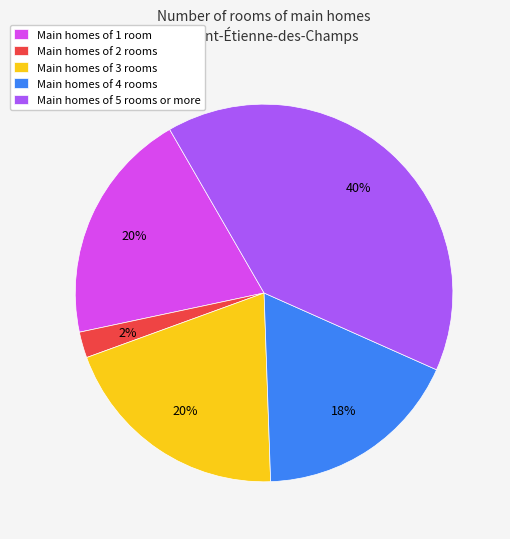

What is the ratio of the value at Main homes of 5 rooms or more to the value at Main homes of 1 room?

2.0